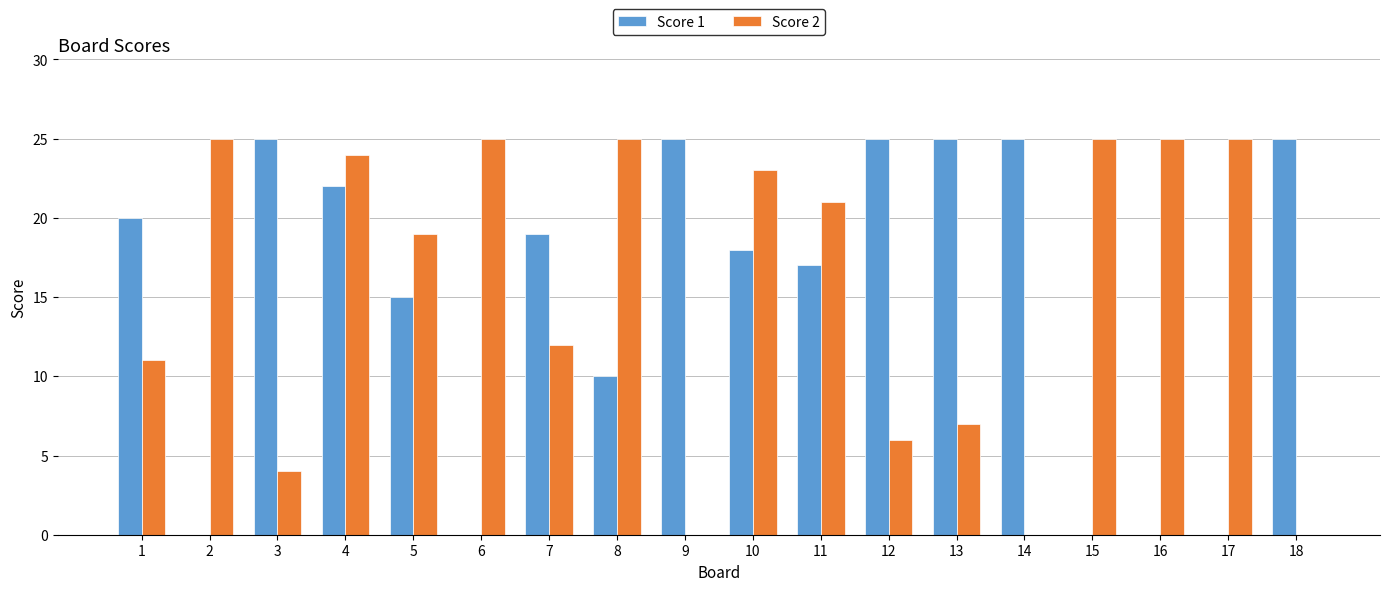

Count the number of data series in this chart.

2